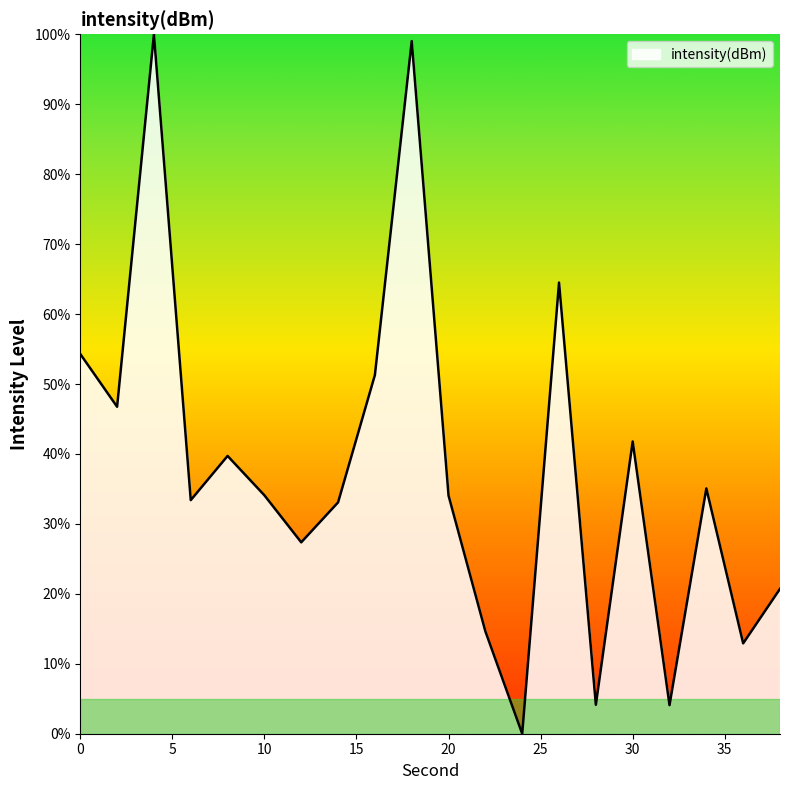

What is the difference between the maximum and minimum values?

100.0